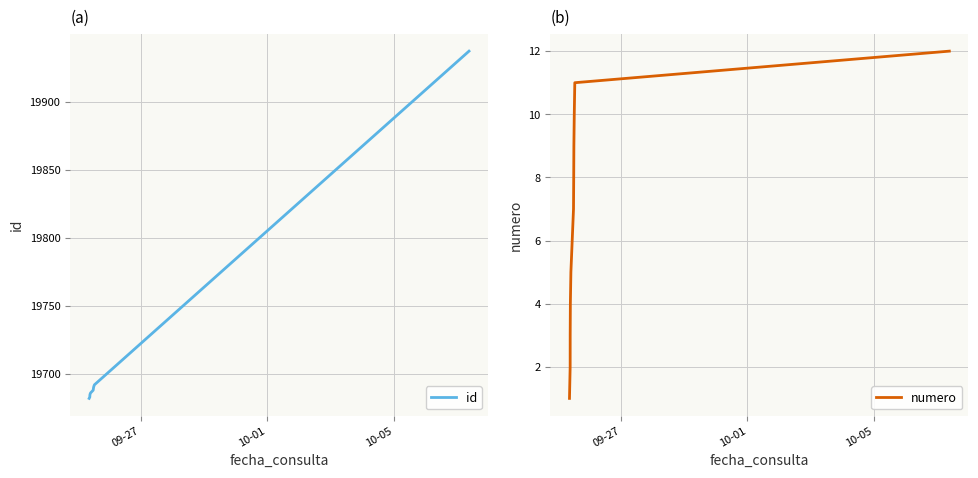

What are all the series names shown in the legend?

id, numero